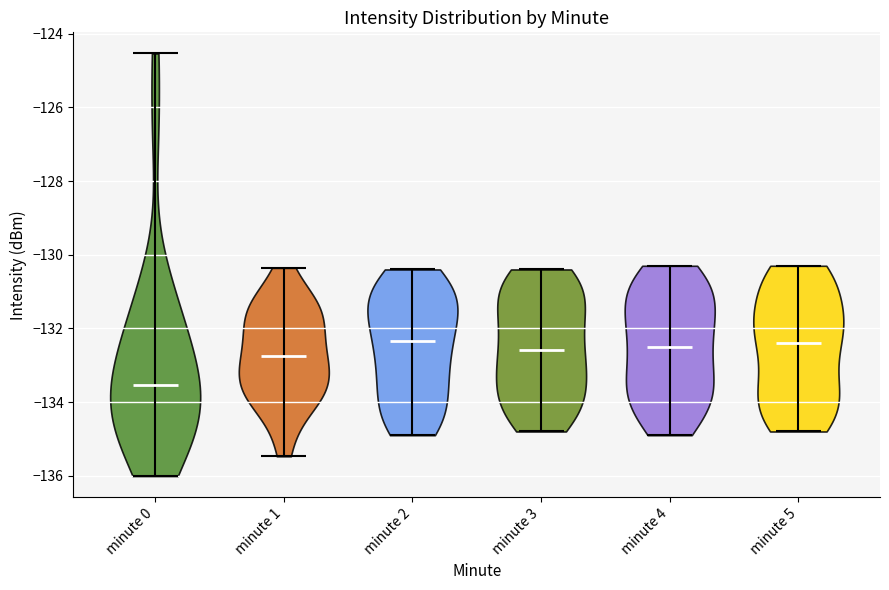

Reading left to right, read every violin against the y-axis: where its median line is, and the lowest and highest points it reaches. The values are not printed on the chart, so give them approximately, as read against the axis.

minute 0: median line -133.6, lowest point -136.0, highest point -124.6
minute 1: median line -132.8, lowest point -135.4, highest point -130.4
minute 2: median line -132.4, lowest point -134.8, highest point -130.4
minute 3: median line -132.6, lowest point -134.8, highest point -130.4
minute 4: median line -132.4, lowest point -134.8, highest point -130.2
minute 5: median line -132.4, lowest point -134.8, highest point -130.2